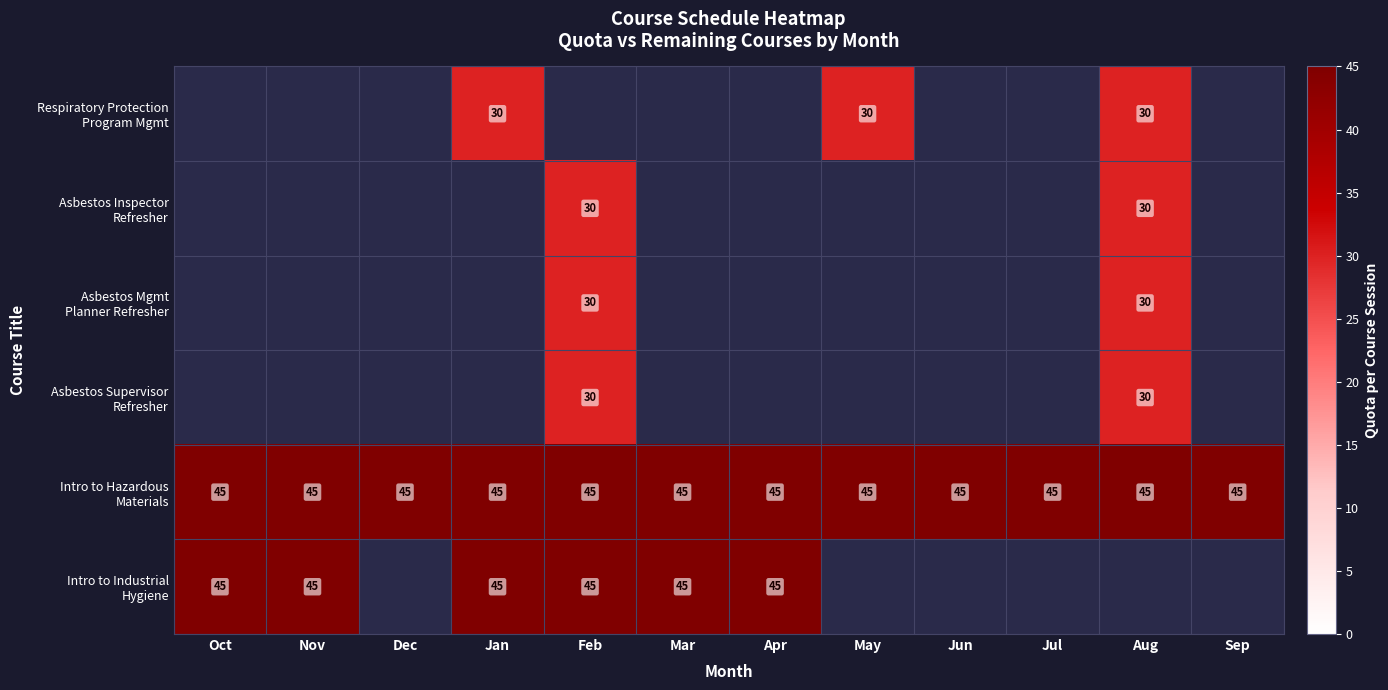

Rank the series by their average value, from lowest to highest.

Respiratory Protection Program Mgmt, Asbestos Inspector Refresher, Asbestos Mgmt Planner Refresher, Asbestos Supervisor Refresher, Intro to Hazardous Materials, Intro to Industrial Hygiene